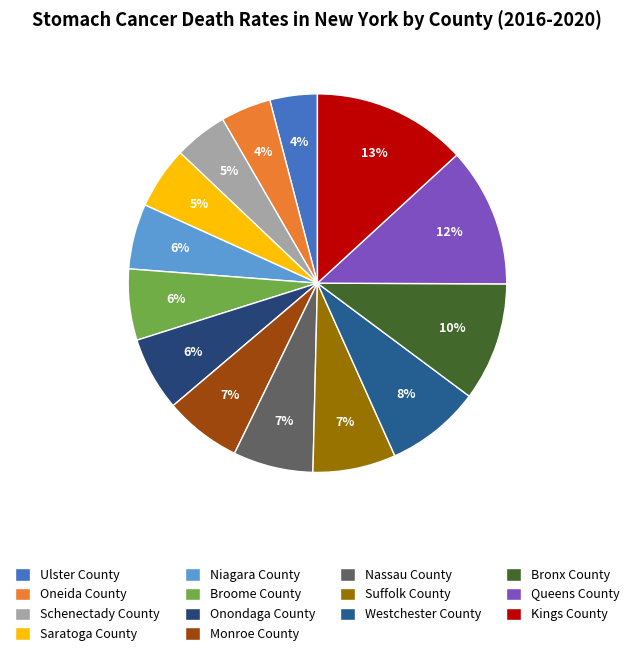

Count the number of slices in the pie.

14